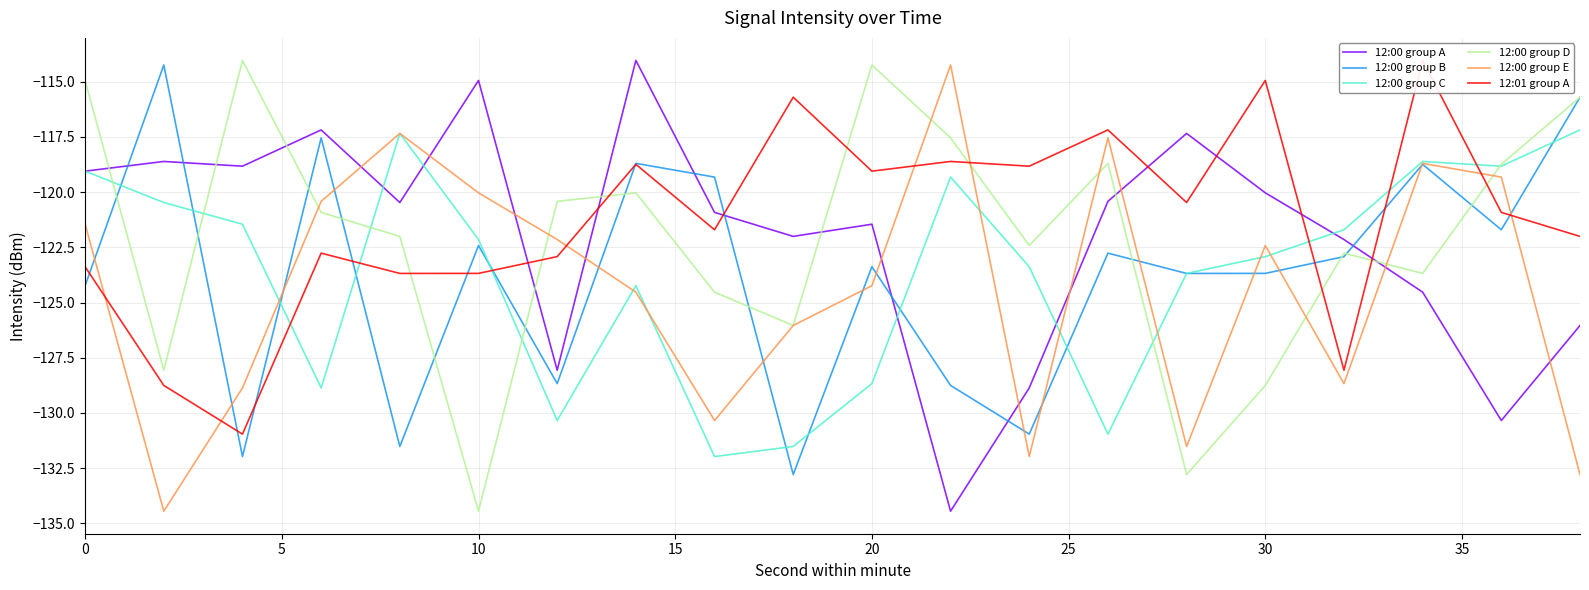

What is the lowest value of the 12:00 group B series?

-132.8